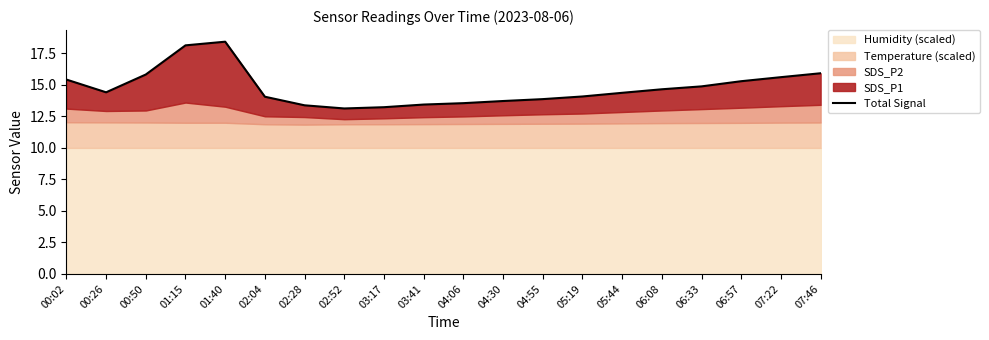

At which category does the chart reach its minimum across all series?

02:52